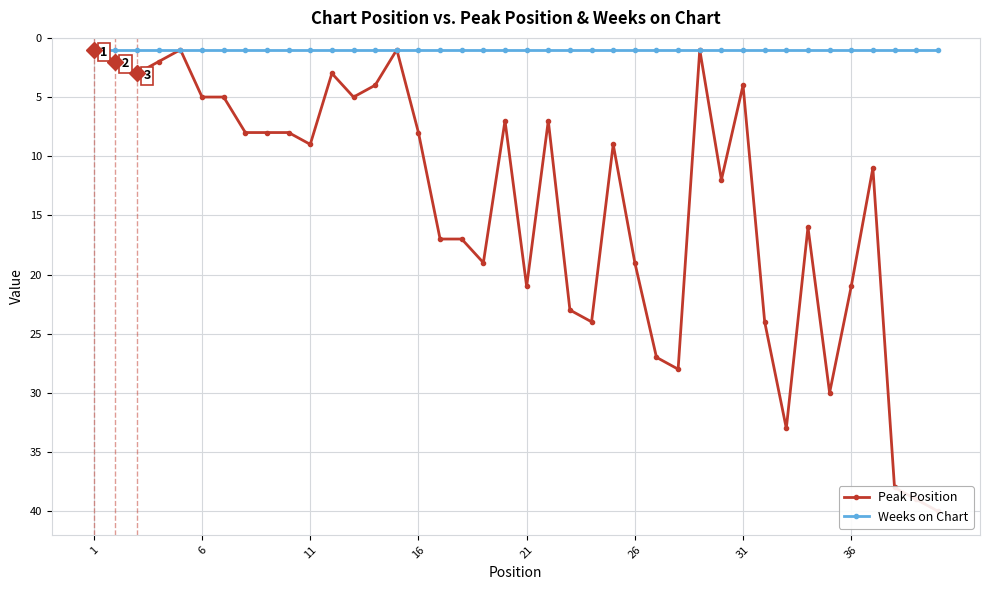

Is the value of Weeks on Chart at 23 greater than the value of Peak Position at 12?

No